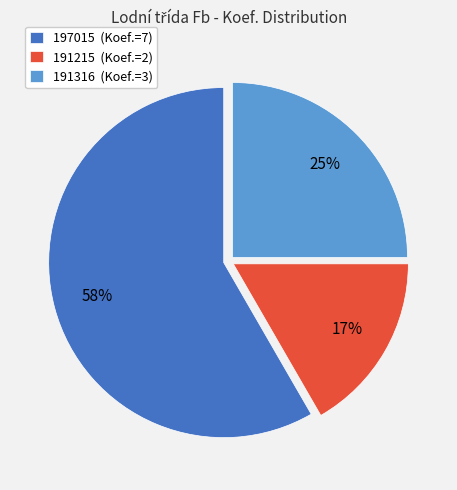

The 191316 slice represents 25% of the pie. True or false?

True